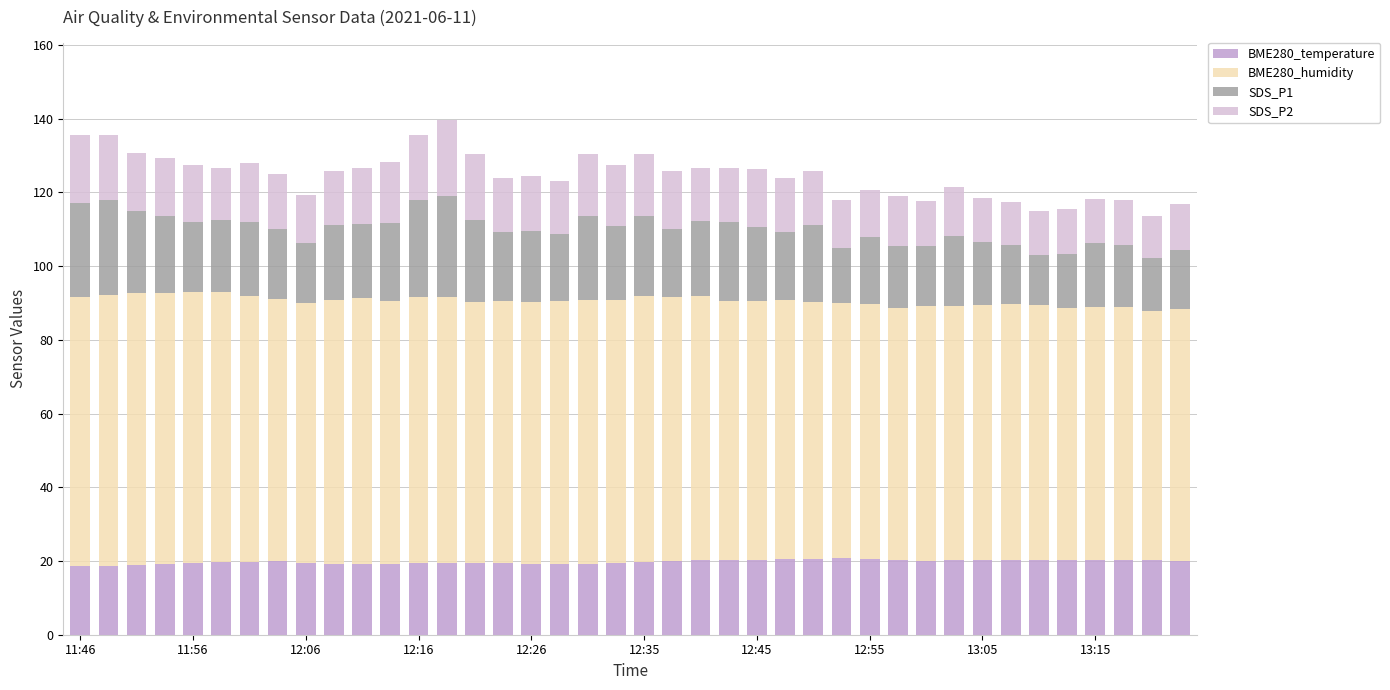

What is the average value of the BME280_temperature series?

19.8